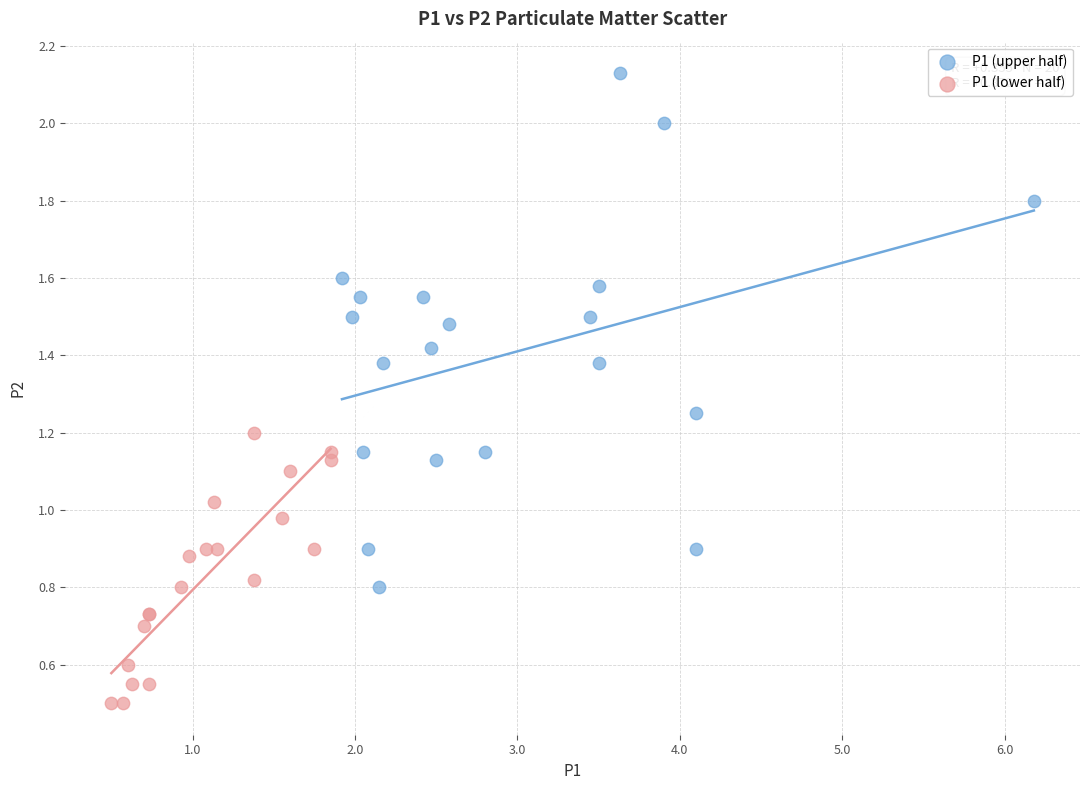

Which series contains the lowest Y value?

P1 (lower half)